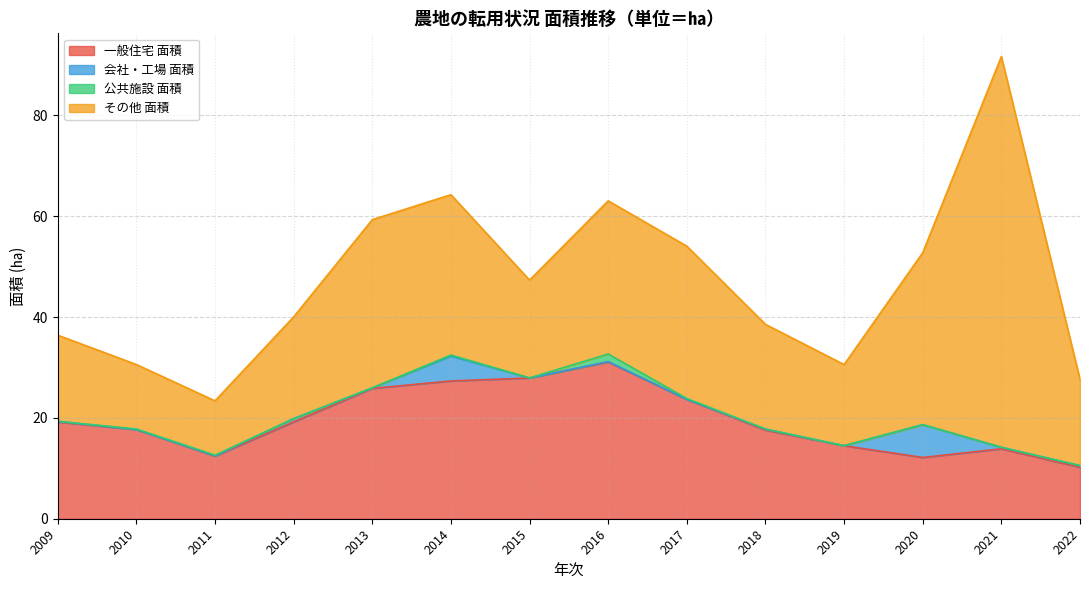

True or false: 公共施設 面積 and その他 面積 intersect in this chart.

False